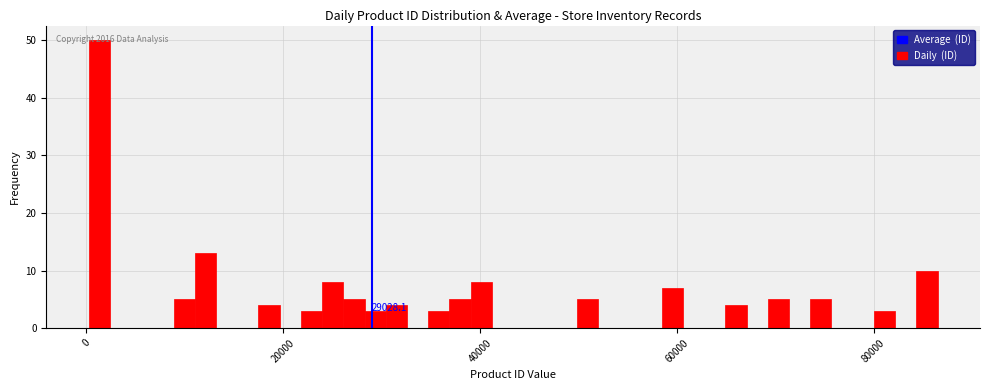

Around what value on the x-axis is the tallest bar? Give the approximate position of its centre, as read against the axis.

2000